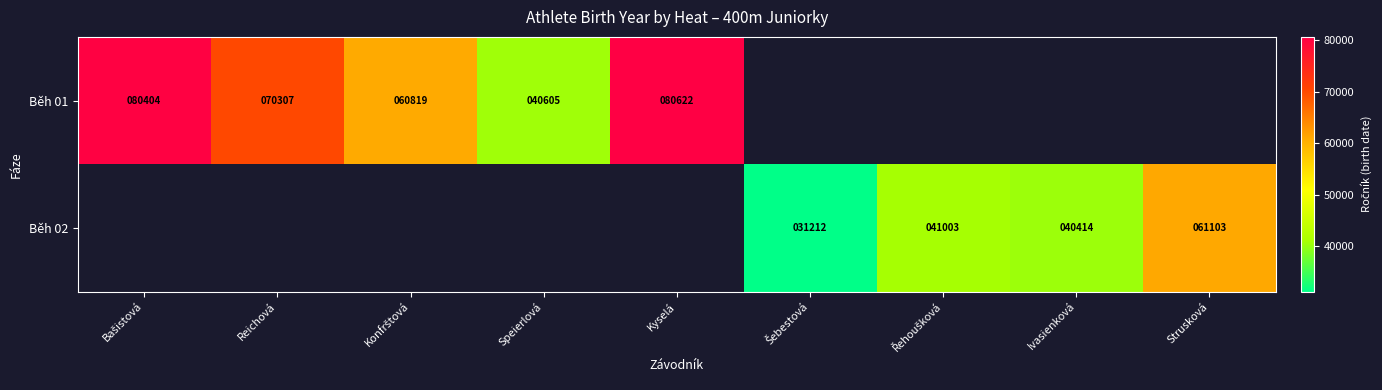

True or false: Běh 01 has a value of 80622 at Kyselá.

True